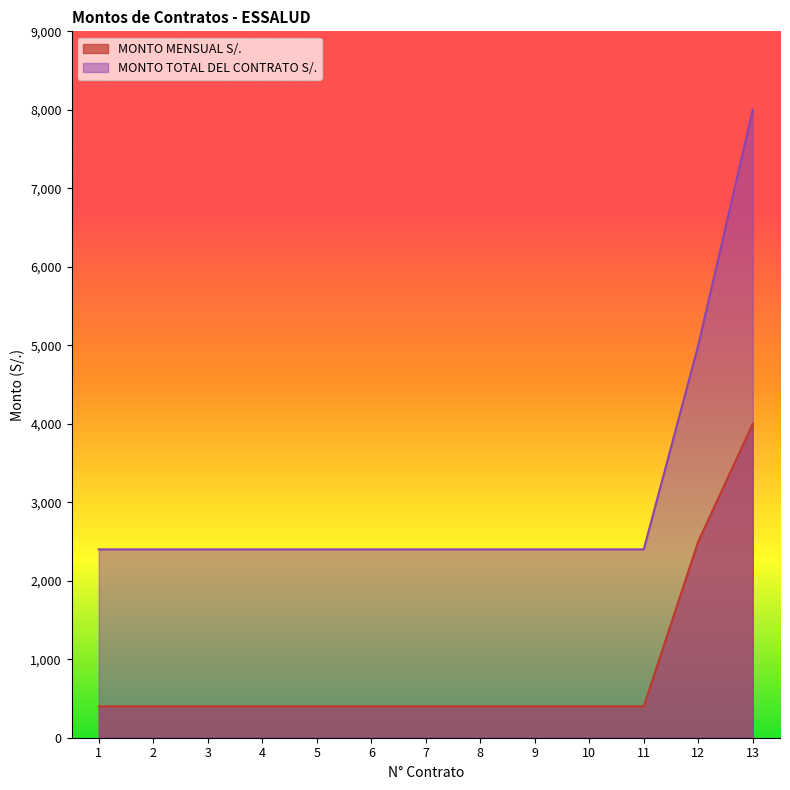

Is it true that MONTO TOTAL DEL CONTRATO S/. equals 1428 at 1?

False